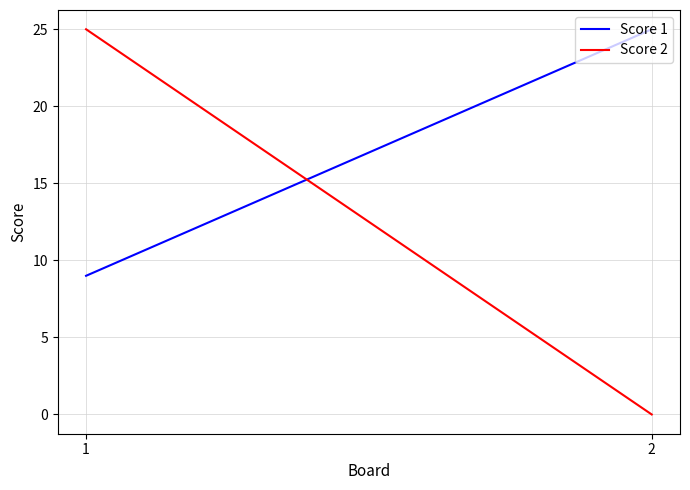

Count the number of data series in this chart.

2